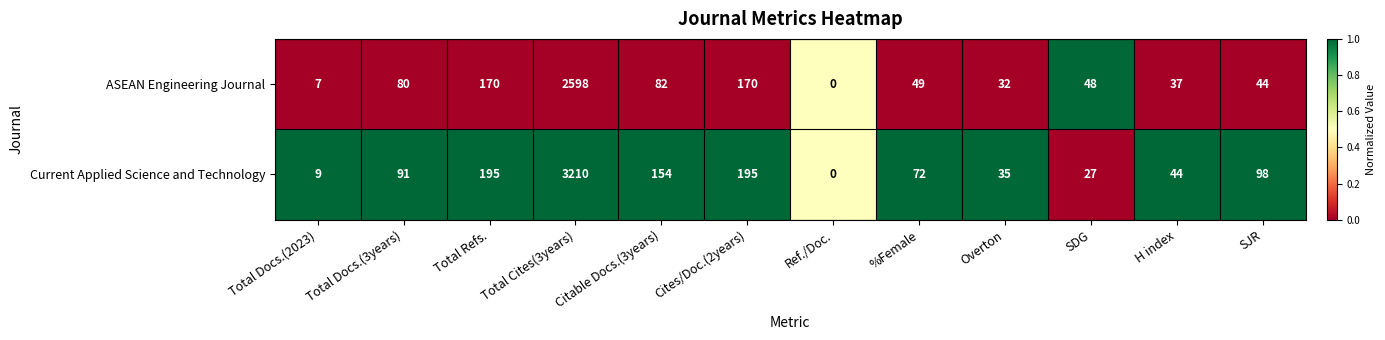

Between Total Docs.(3years) and Citable Docs.(3years), which series saw the biggest shift?

Current Applied Science and Technology